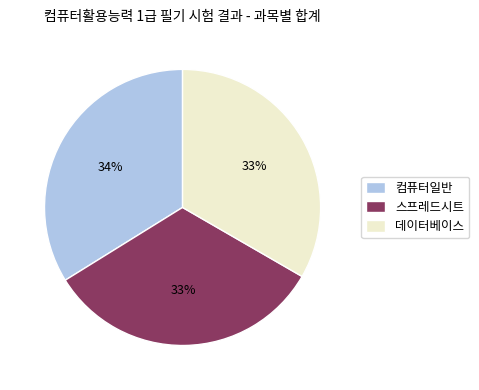

Between 컴퓨터일반 and 데이터베이스, which is larger?

컴퓨터일반